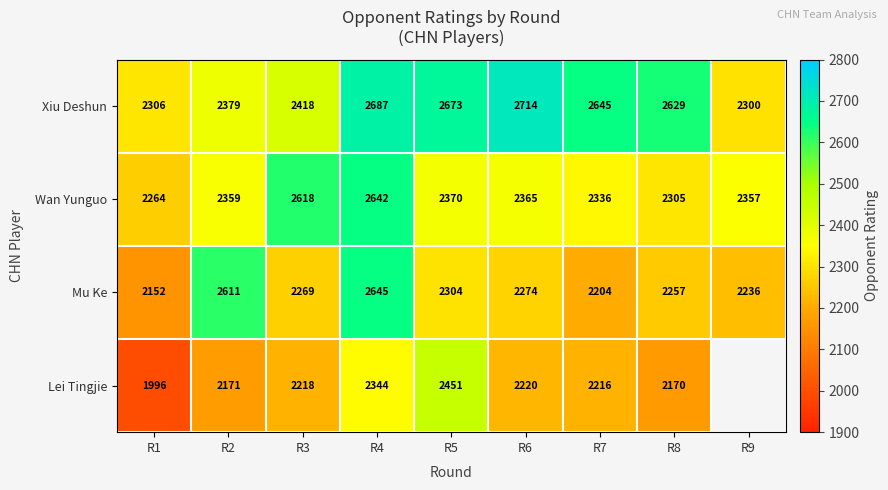

At which label does Wan Yunguo reach its minimum?

R1